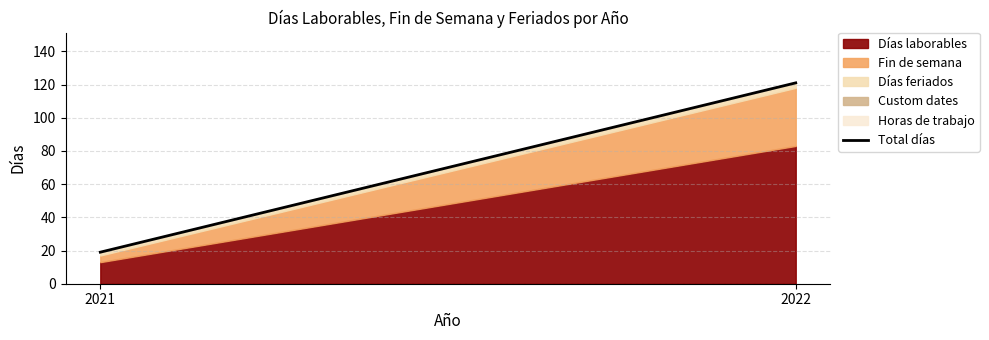

What is the approximate value at 2022?

121